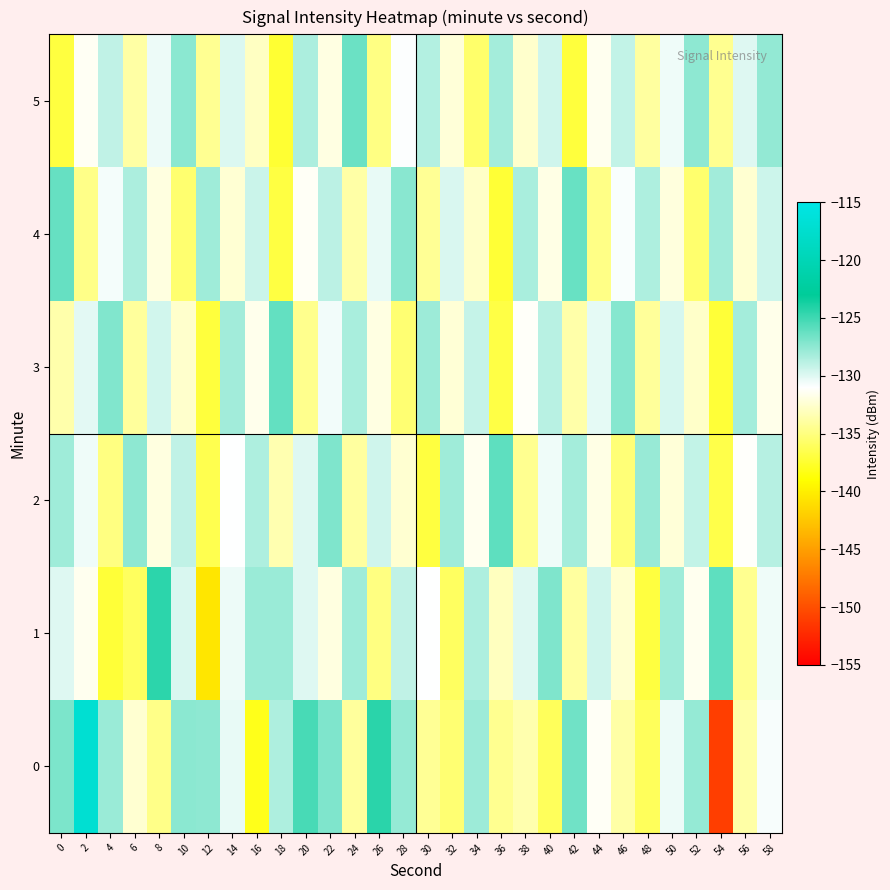

Reading left to right, list all the values displayed in this chart.

0=-137.0	2=-131.4	4=-129.0	6=-133.9	8=-130.4	10=-127.4	12=-134.4	14=-129.9	16=-132.9	18=-137.4	20=-128.4	22=-131.9	24=-126.4	26=-134.9	28=-130.9	30=-128.6	32=-132.2	34=-135.7	36=-128.2	38=-132.6	40=-129.5	42=-137.1	44=-131.5	46=-129.1	48=-134.0	50=-130.5	52=-127.5	54=-134.5	56=-130.0	58=-127.6